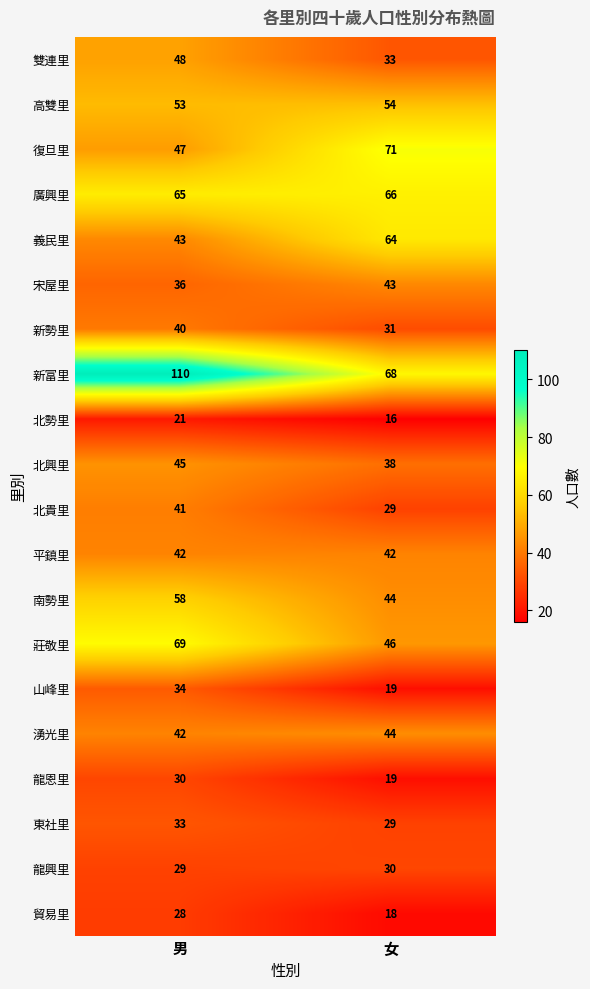

What is the sum of the 宋屋里 values at 女 and 男?

79